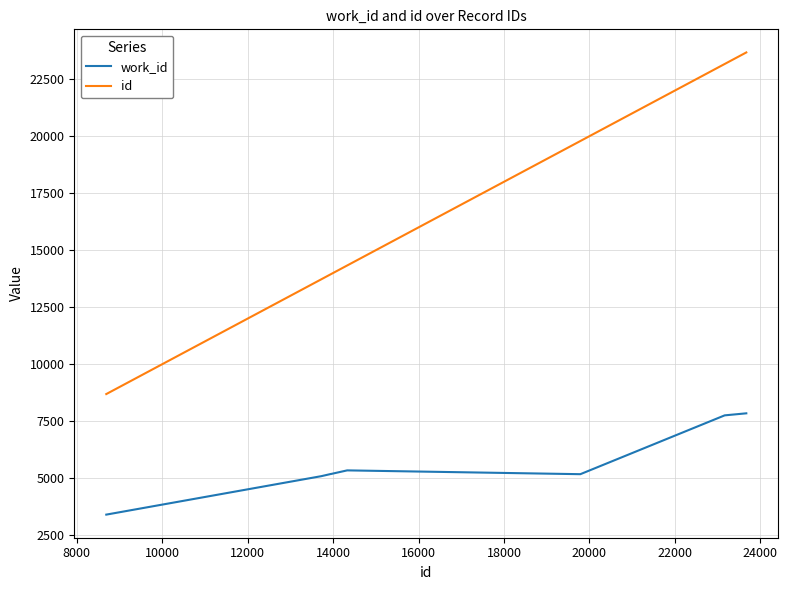

What is the minimum value shown in the chart?

3402